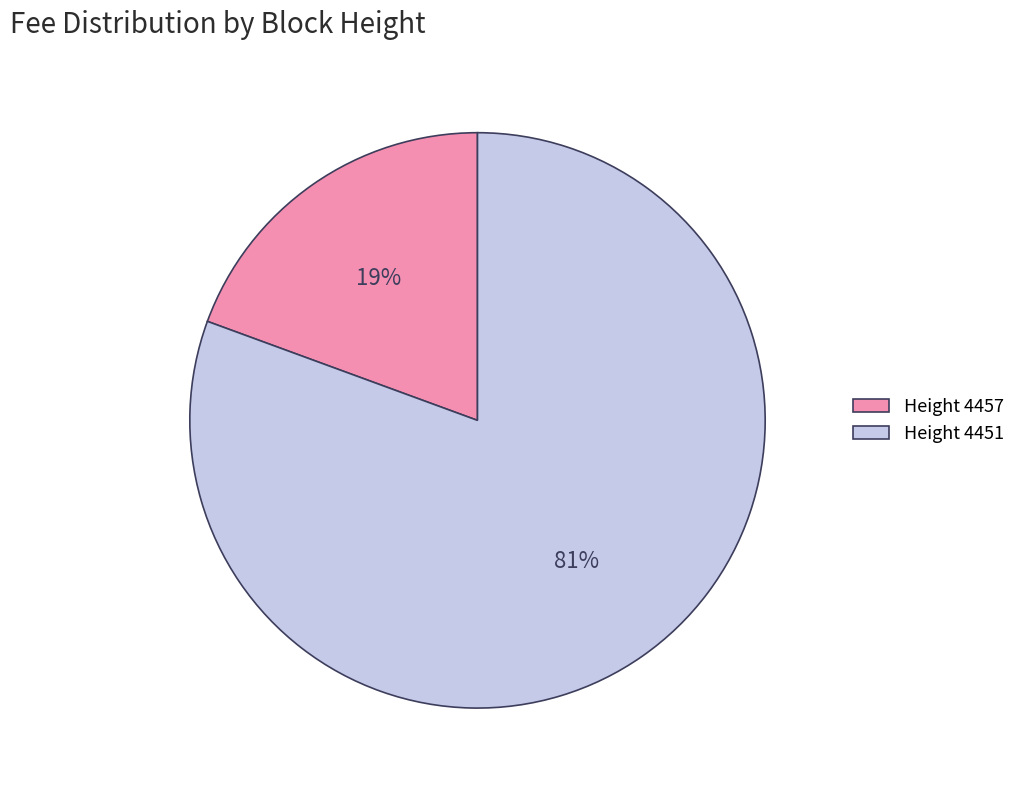

What is the smallest slice in the pie chart?

Height 4457